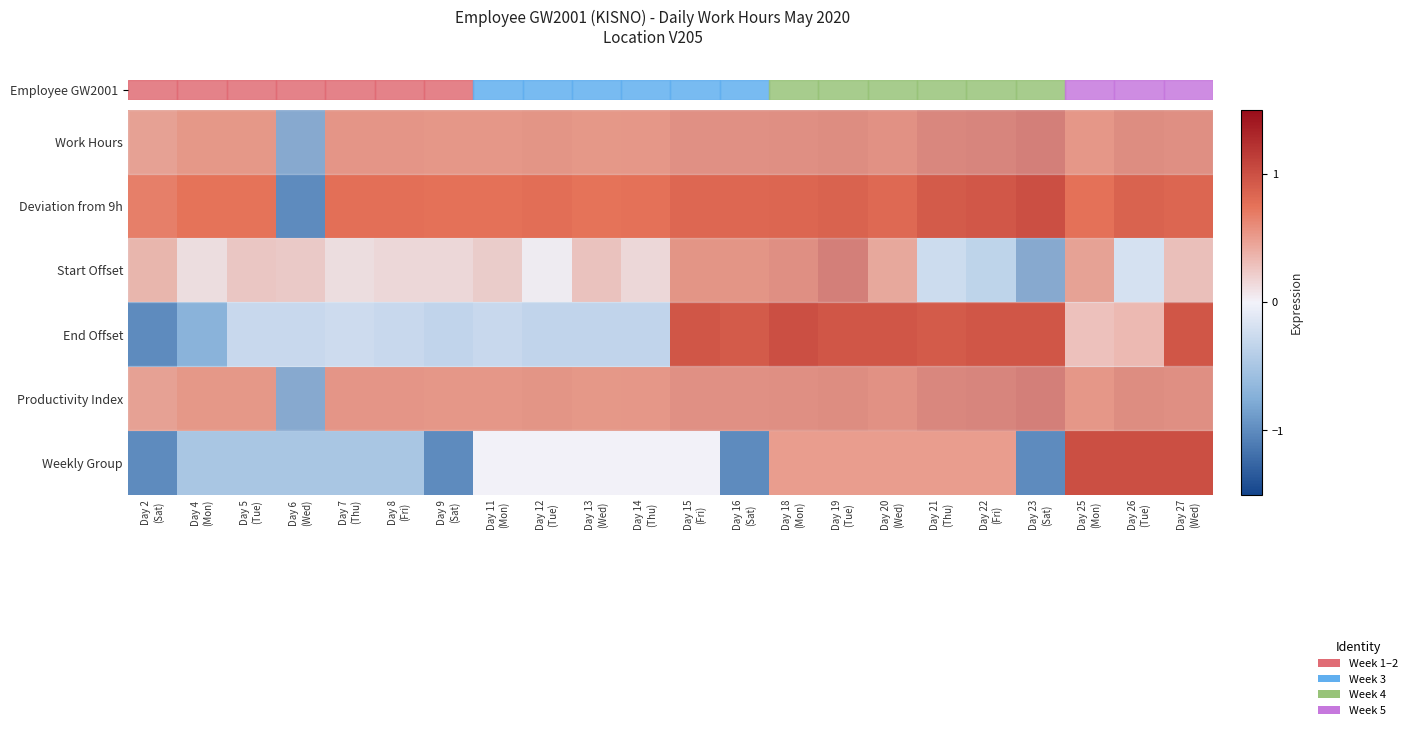

At which category is the sum across all series the highest?

Day 19
(Tue)